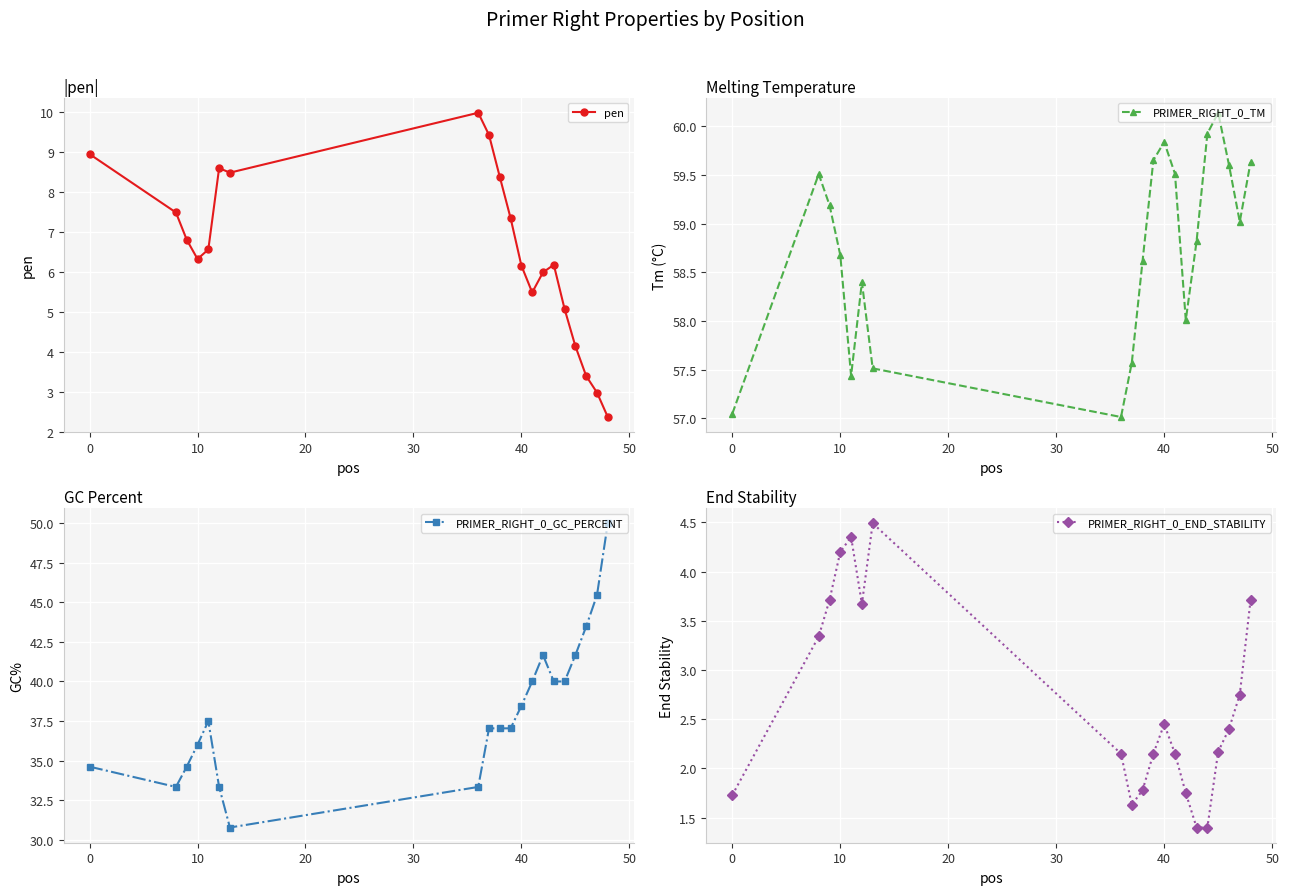

What is the sum of all PRIMER_RIGHT_0_TM values?

1175.1